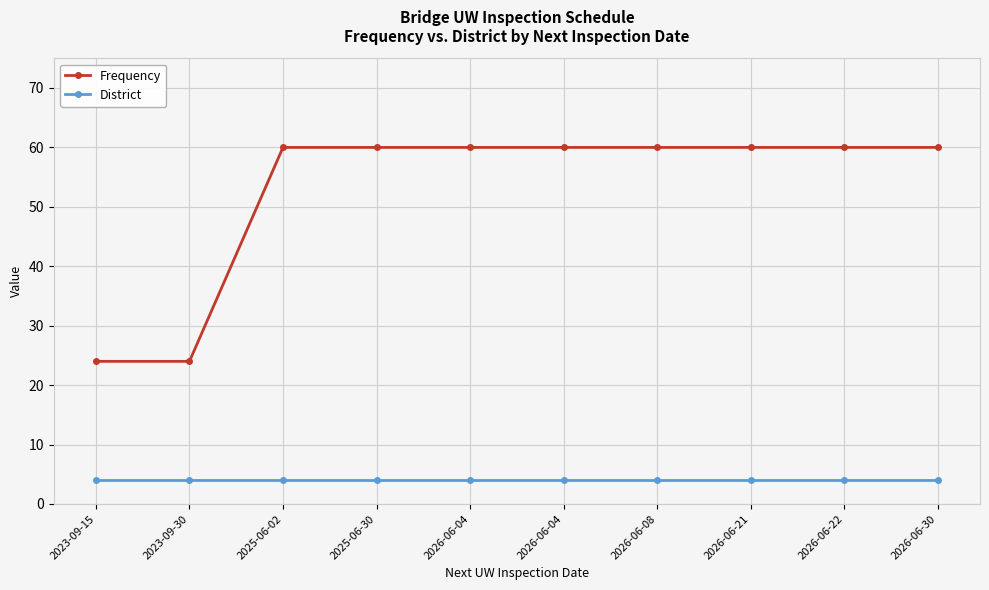

Is it true that Frequency equals 60 at 2026-06-04?

True